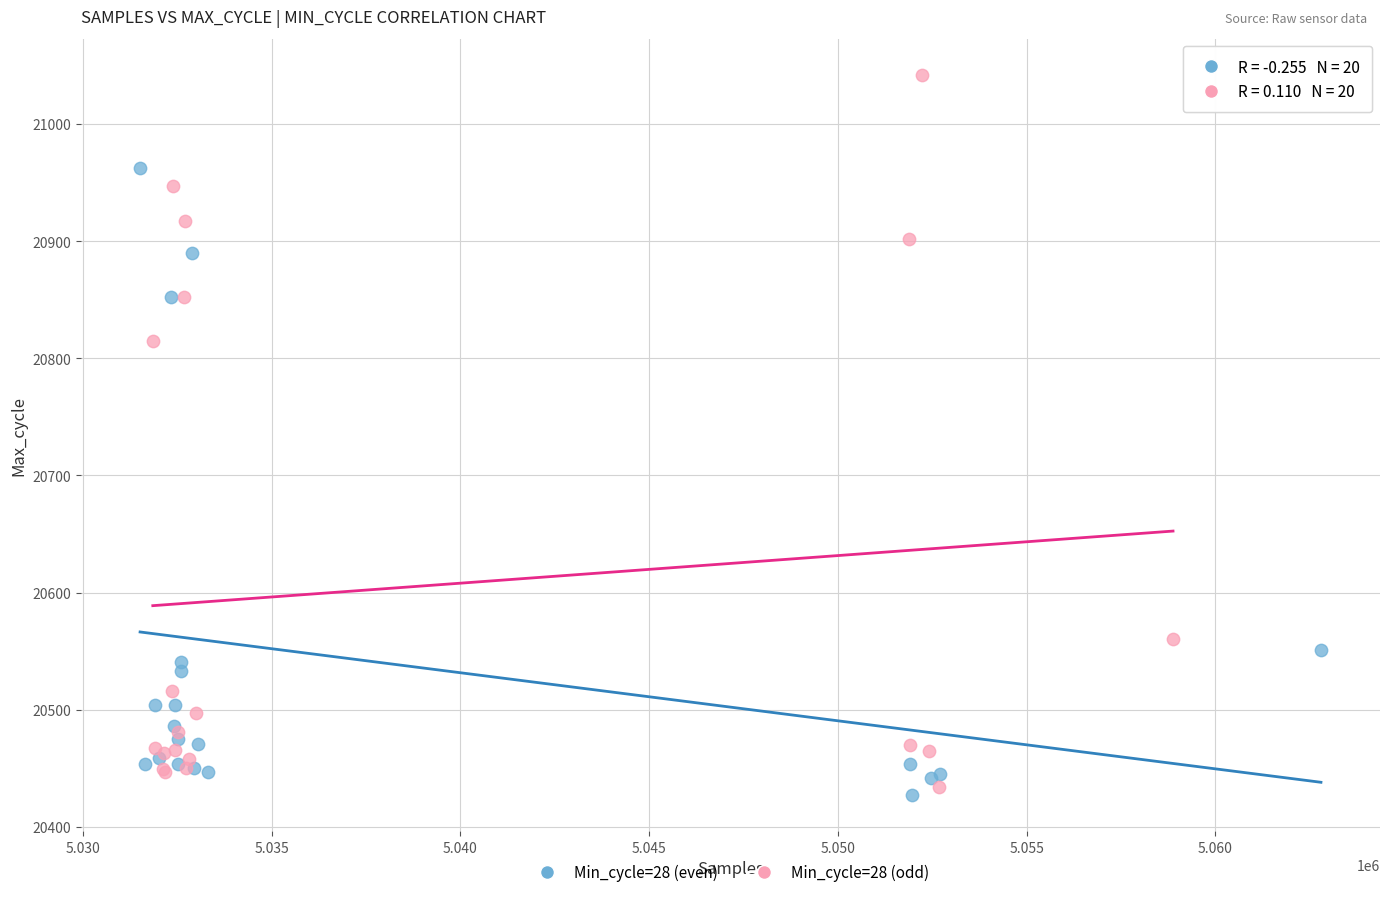

Which series reaches the maximum Y coordinate?

Min_cycle=28 (odd)